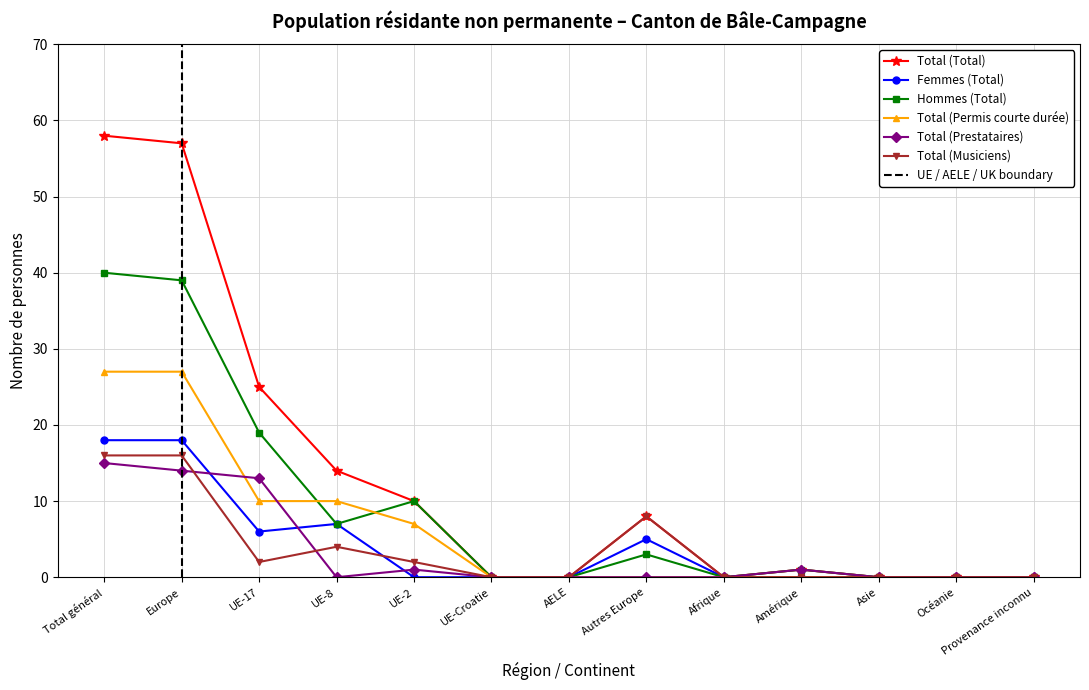

What is the value of the Total (Prestataires) point at the 2nd from the left?

14